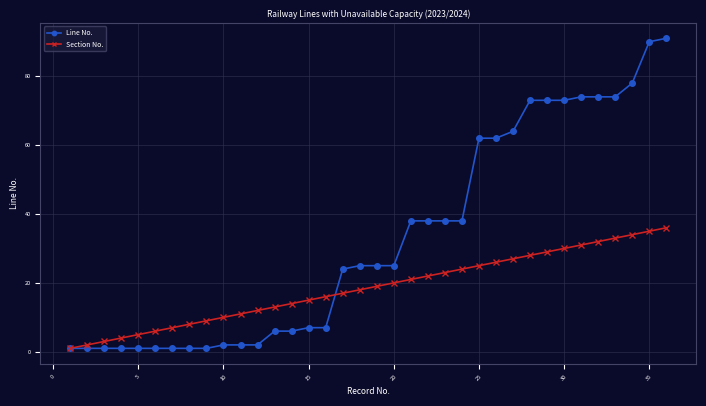

Reading right to left, transcribe all the data shown in this chart.

Line No.: 91	90	78	74	74	74	73	73	73	64	62	62	38	38	38	38	25	25	25	24	7	7	6	6	2	2	2	1	1	1	1	1	1	1	1	1
Section No.: 36	35	34	33	32	31	30	29	28	27	26	25	24	23	22	21	20	19	18	17	16	15	14	13	12	11	10	9	8	7	6	5	4	3	2	1